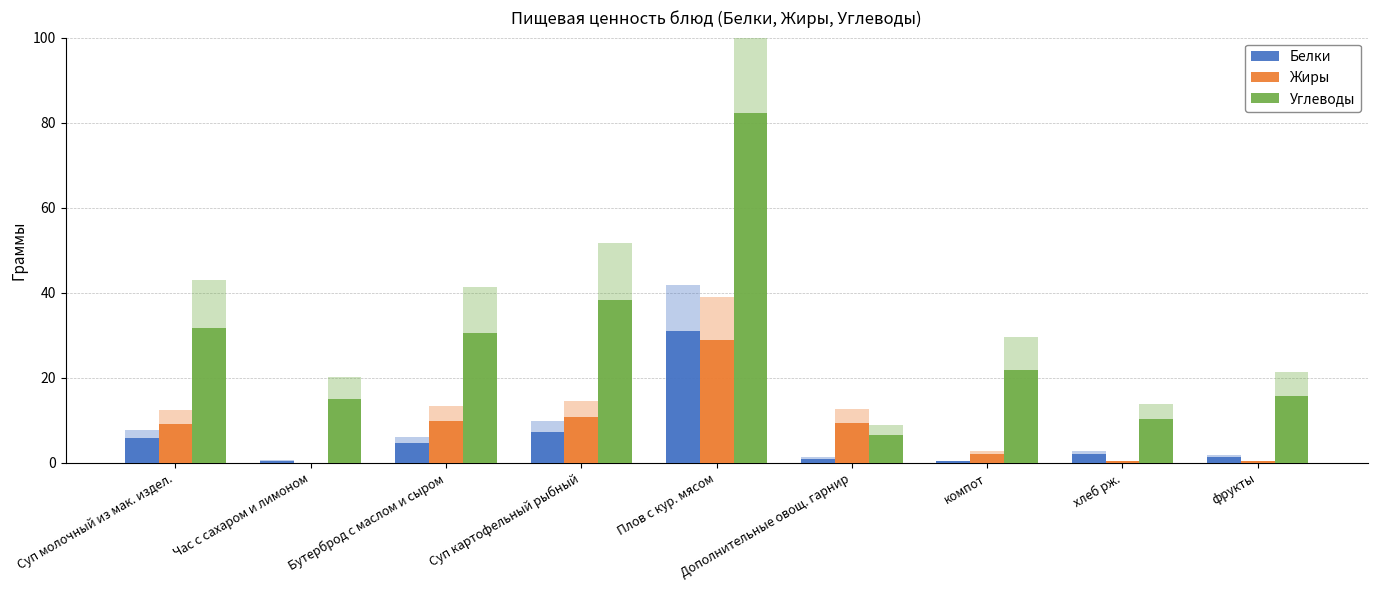

At which category is the sum across all series the highest?

Плов с кур. мясом